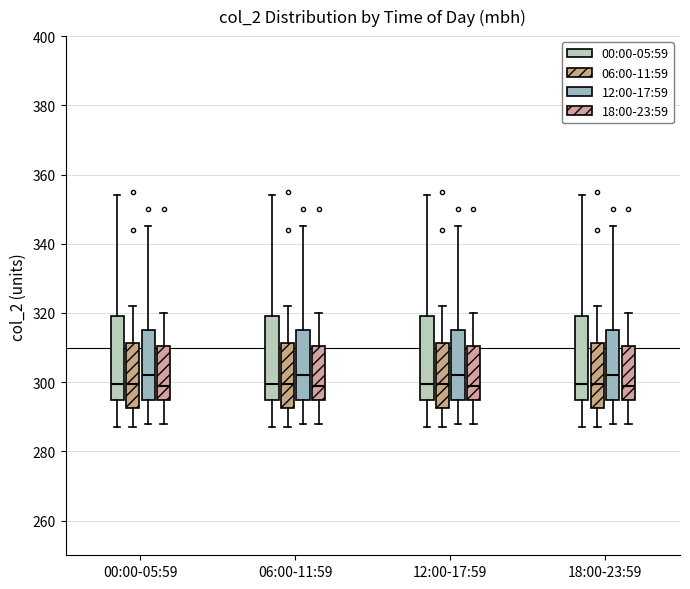

Reading left to right, read every box against the y-axis: the position of its median line, the range the box covers, and the ends of its whiskers. The values are not printed on the chart, so give them approximately, as read against the axis.

00:00-05:59 (00:00-05:59): median 300, box 296 to 320, whiskers 288 to 354
00:00-05:59 (06:00-11:59): median 300, box 292 to 312, whiskers 288 to 322
00:00-05:59 (12:00-17:59): median 302, box 296 to 316, whiskers 288 to 346
00:00-05:59 (18:00-23:59): median 300, box 296 to 310, whiskers 288 to 320
06:00-11:59 (00:00-05:59): median 300, box 296 to 320, whiskers 288 to 354
06:00-11:59 (06:00-11:59): median 300, box 292 to 312, whiskers 288 to 322
06:00-11:59 (12:00-17:59): median 302, box 296 to 316, whiskers 288 to 346
06:00-11:59 (18:00-23:59): median 300, box 296 to 310, whiskers 288 to 320
12:00-17:59 (00:00-05:59): median 300, box 296 to 320, whiskers 288 to 354
12:00-17:59 (06:00-11:59): median 300, box 292 to 312, whiskers 288 to 322
12:00-17:59 (12:00-17:59): median 302, box 296 to 316, whiskers 288 to 346
12:00-17:59 (18:00-23:59): median 300, box 296 to 310, whiskers 288 to 320
18:00-23:59 (00:00-05:59): median 300, box 296 to 320, whiskers 288 to 354
18:00-23:59 (06:00-11:59): median 300, box 292 to 312, whiskers 288 to 322
18:00-23:59 (12:00-17:59): median 302, box 296 to 316, whiskers 288 to 346
18:00-23:59 (18:00-23:59): median 300, box 296 to 310, whiskers 288 to 320